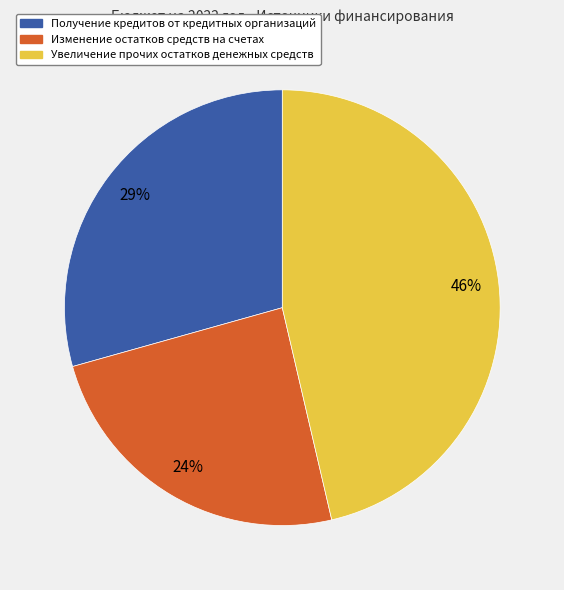

Do Получение кредитов от кредитных организаций and Увеличение прочих остатков денежных средств together represent more than half of the pie?

Yes